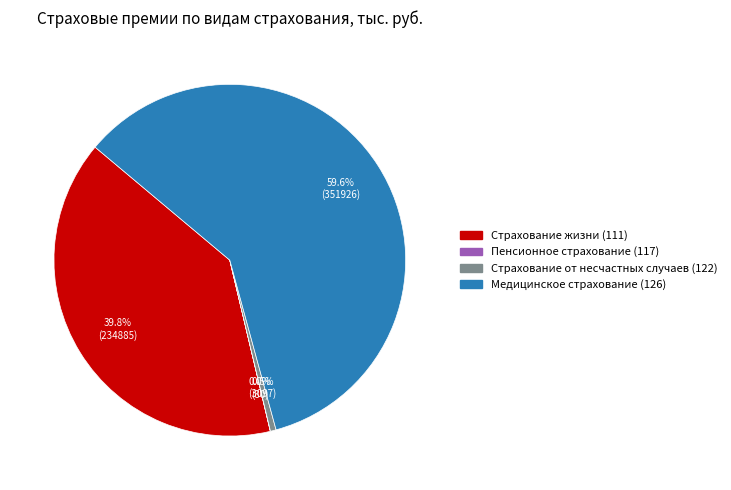

Is Страхование жизни (111) the majority of the pie?

No